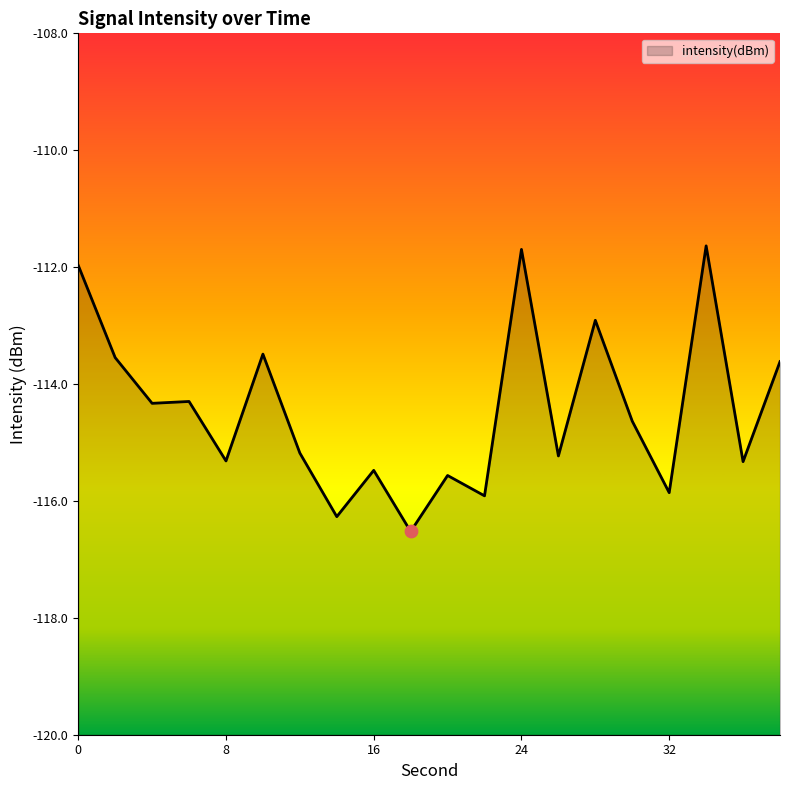

Which has a higher value, 30 or 2?

2